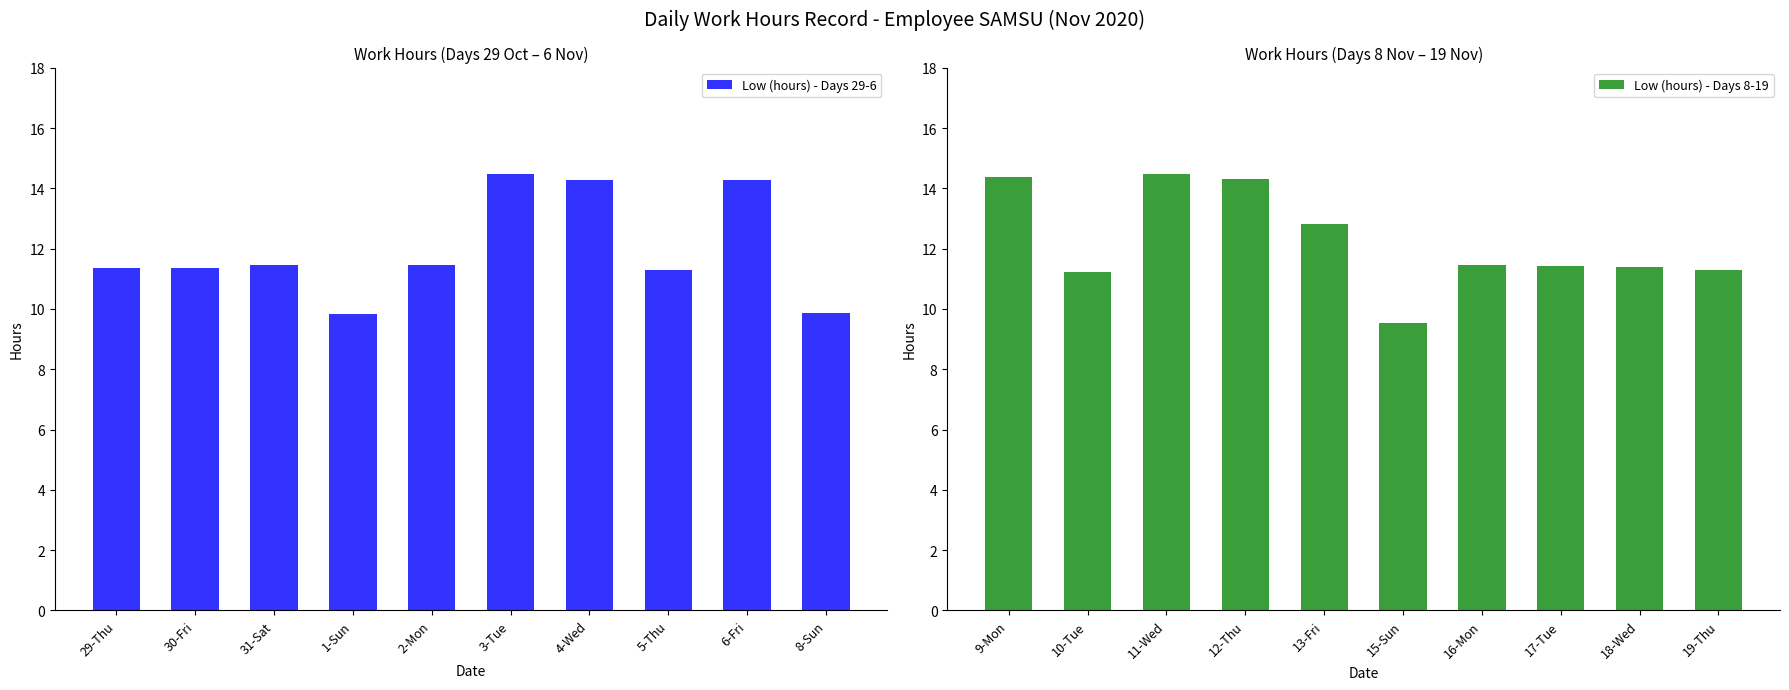

What is the difference between the second highest and minimum values in the Low (hours) - Days 29-6 series?

4.4